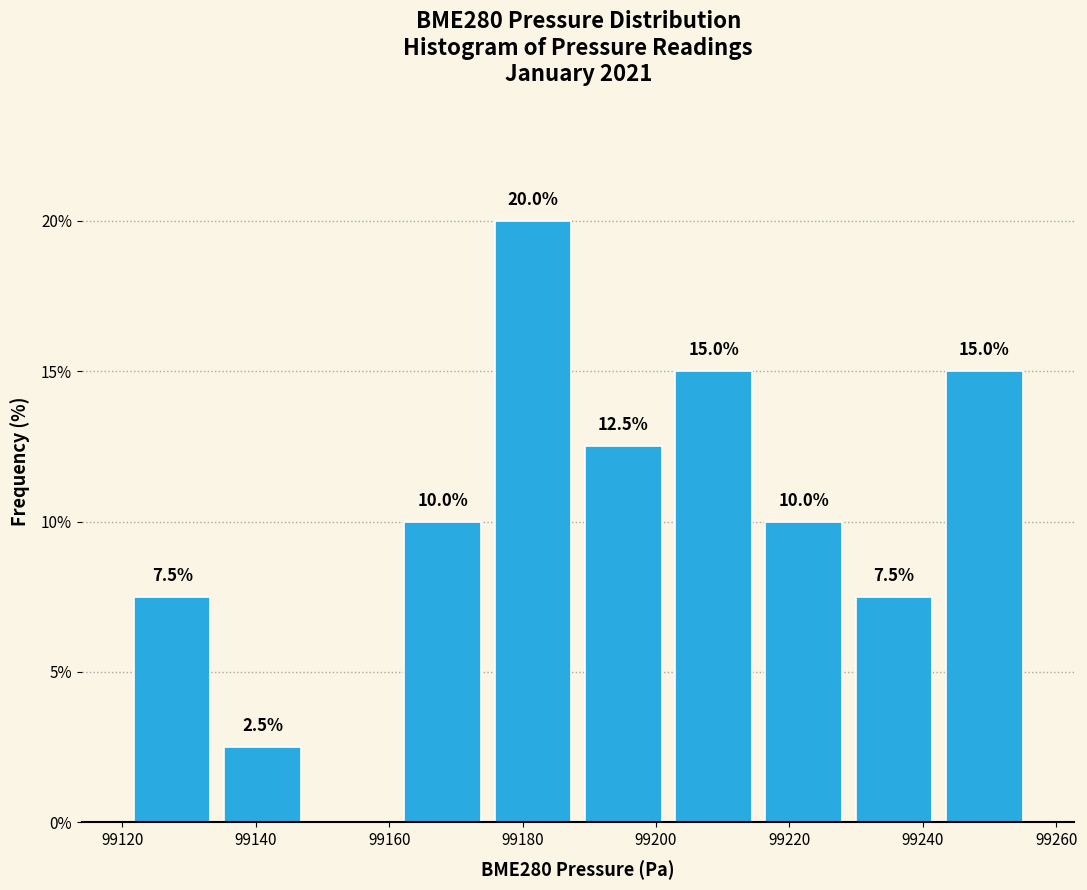

Over which range of the x-axis is the bar tallest?

99174 to 99188